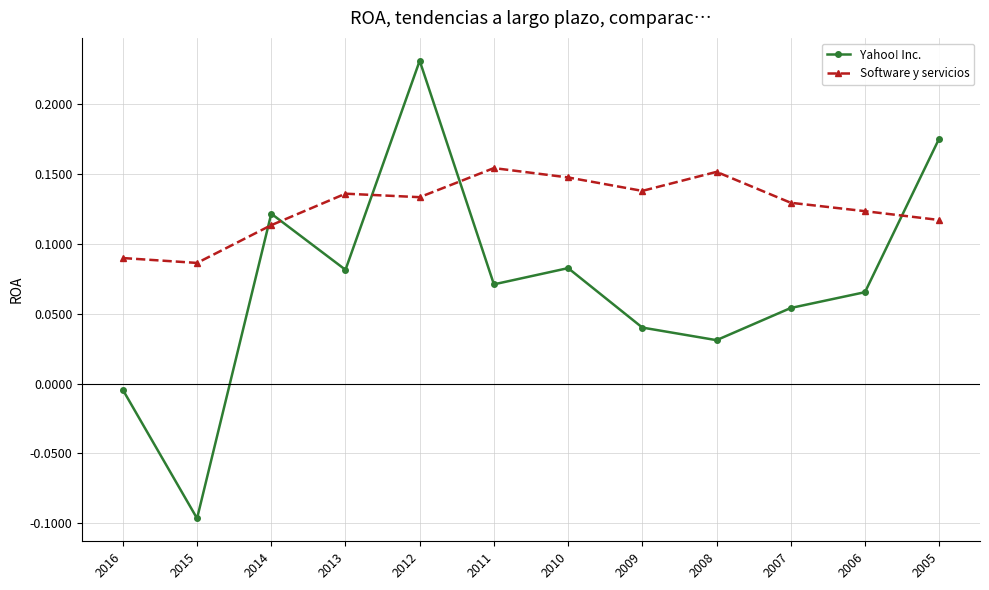

Where is Software y servicios nearest to the value 0?

2015